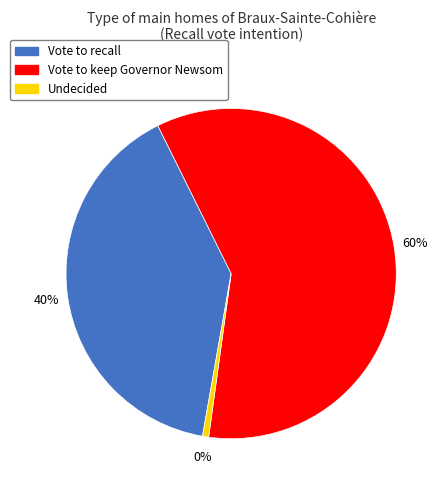

Which slice is the largest?

Vote to keep Governor Newsom